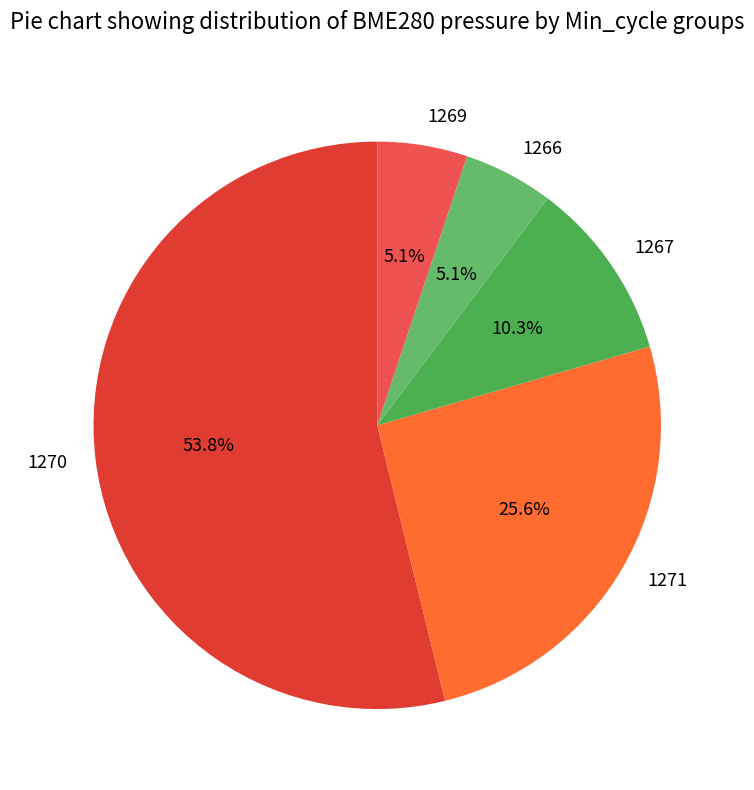

How many segments does this pie chart have?

5